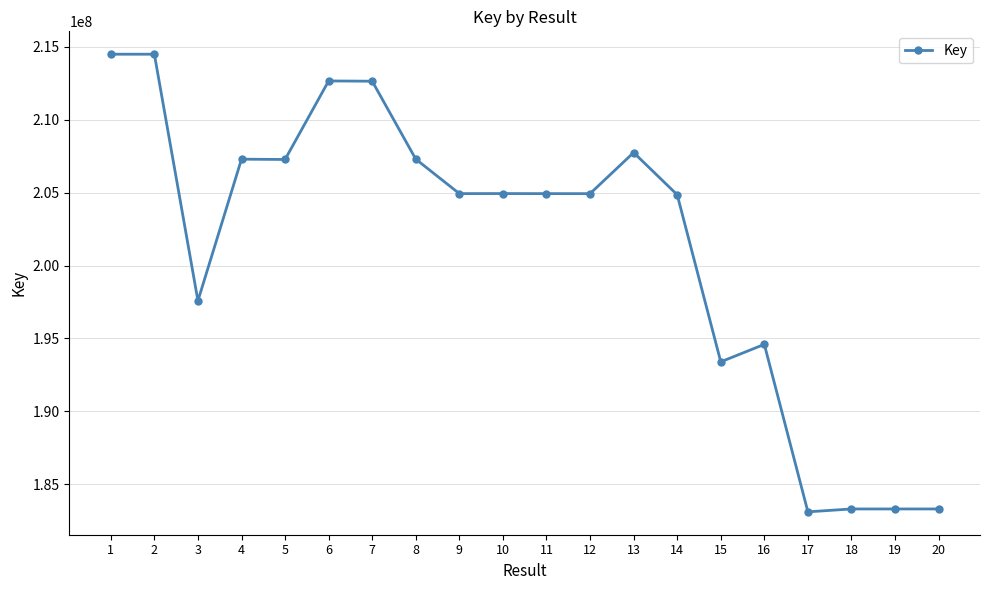

What is the value of the 19th point from the left?

183315800